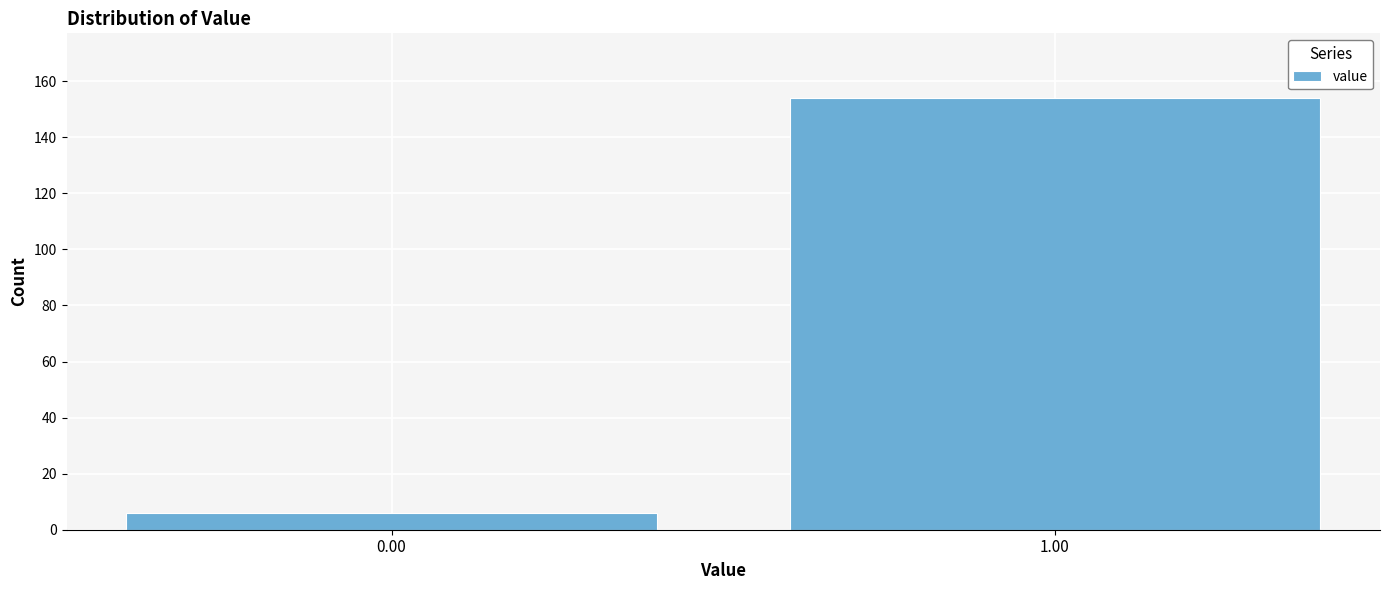

Reading left to right, list all the values displayed in this chart.

6	154